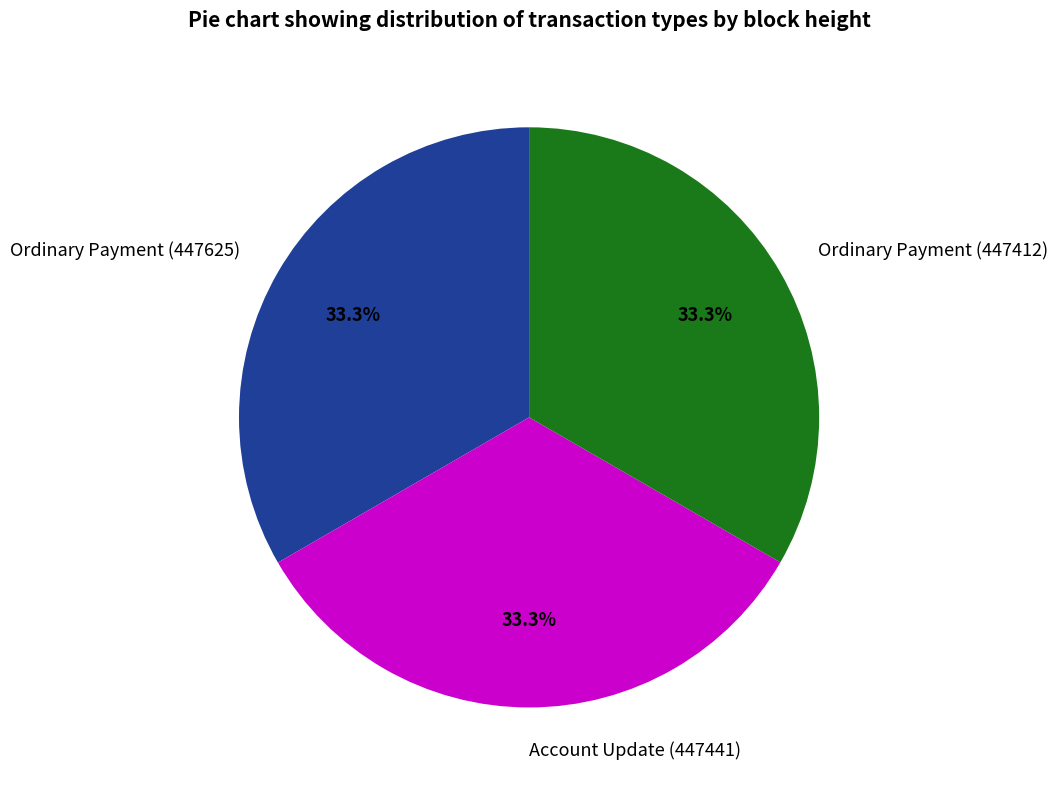

What portion of the pie excludes Ordinary Payment (447625)?

66.7%